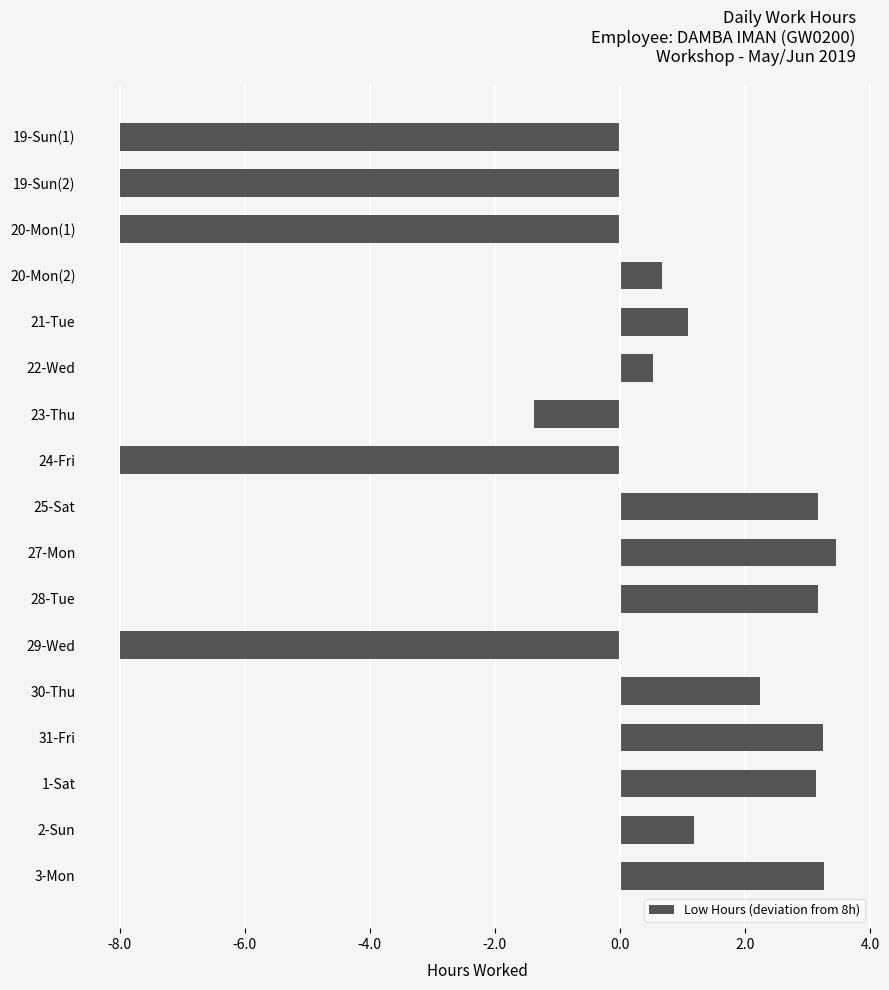

How many values are below zero?

6